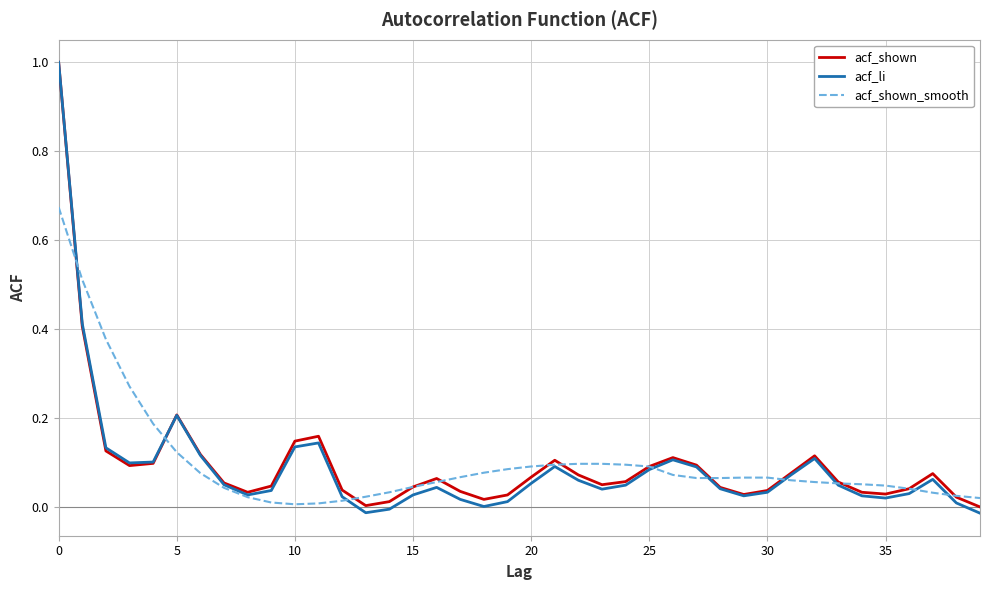

What is the maximum value for acf_shown?

1.0